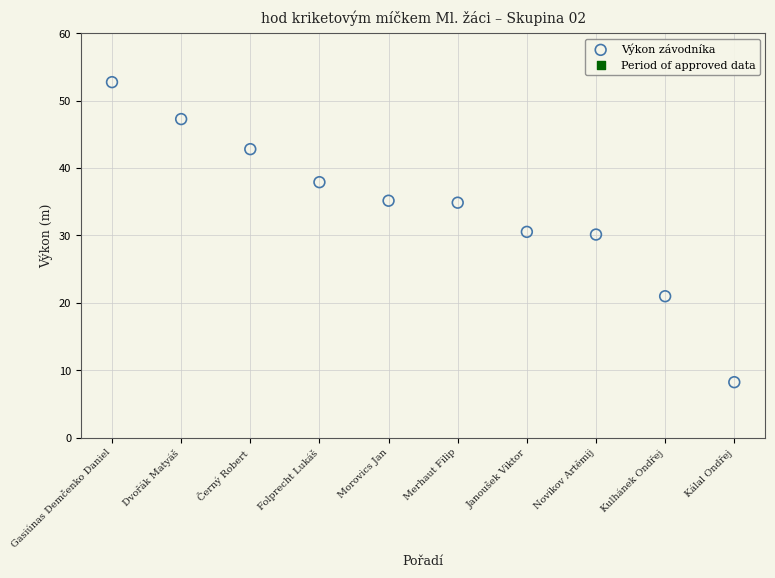

What is the average X value?

5.5